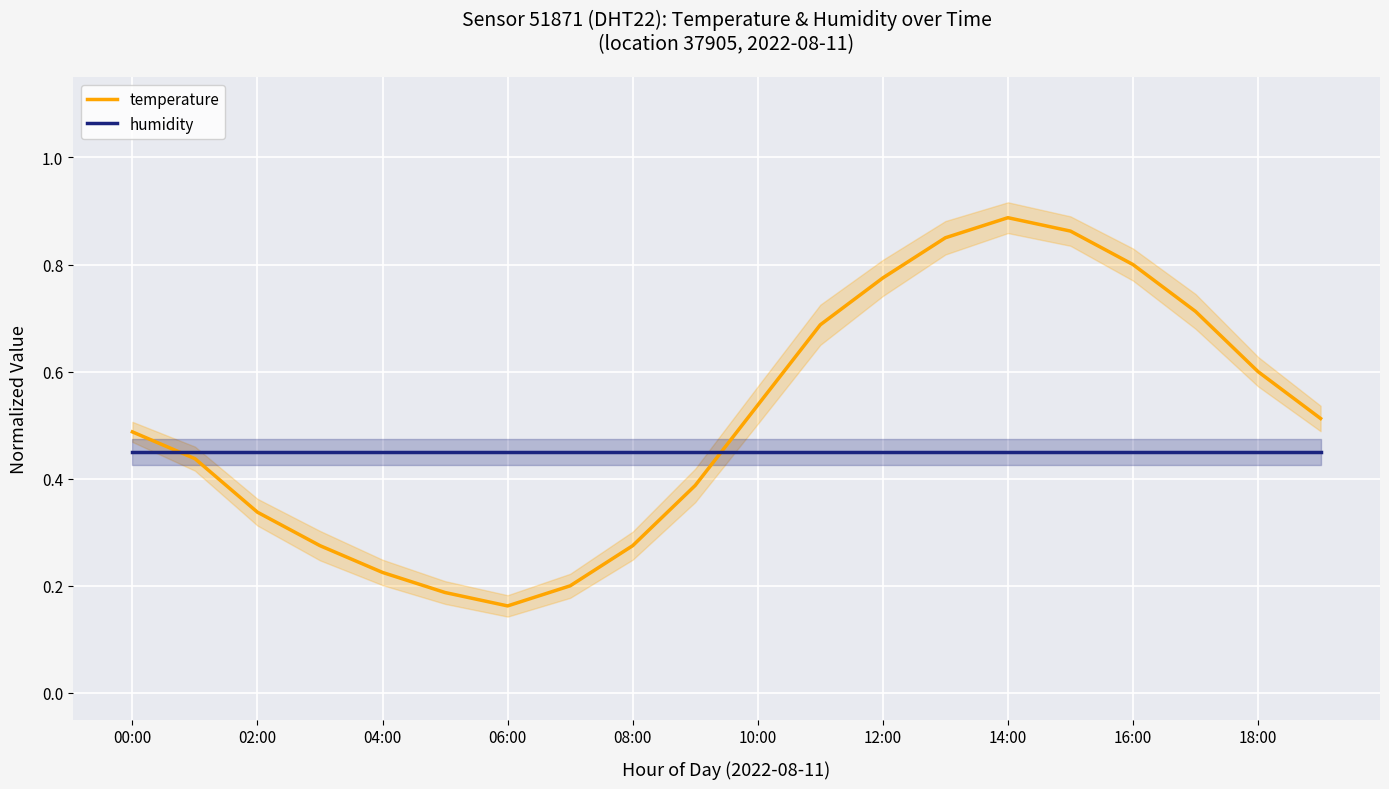

Is the value of temperature at 10:00 greater than the value of humidity at 12:00?

Yes